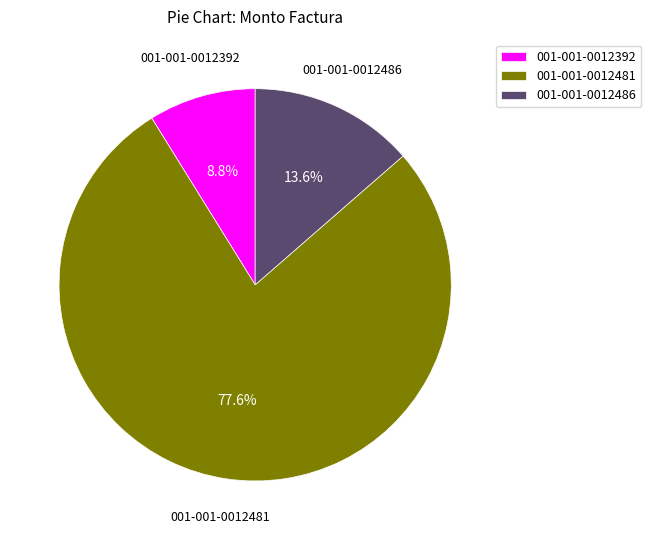

Count the number of slices in the pie.

3